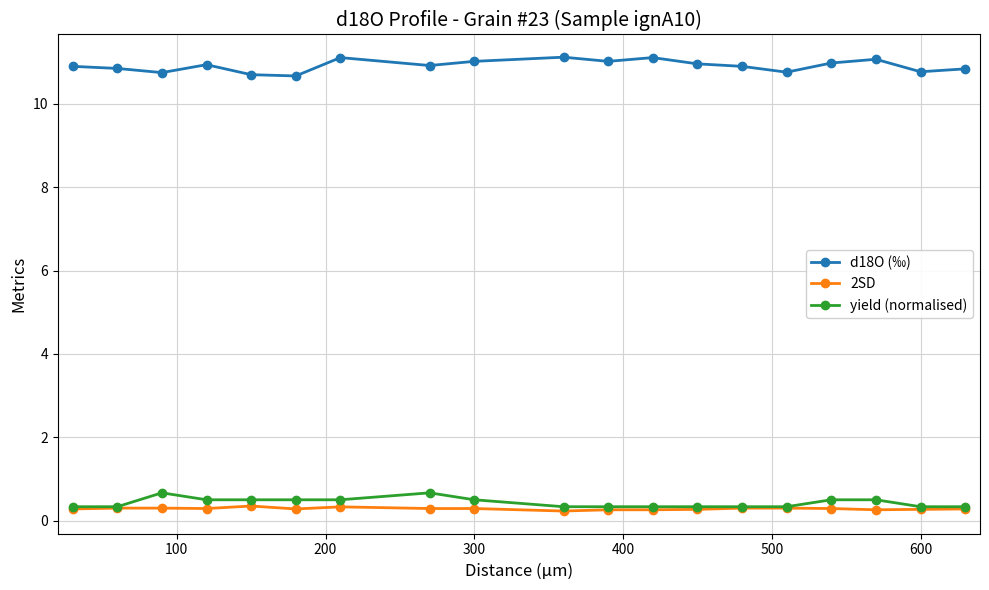

What is the maximum value shown in the chart?

11.1